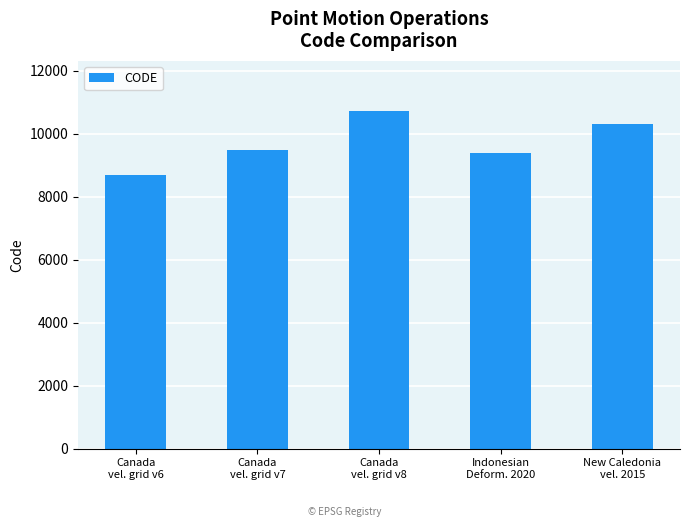

How many values are below 9483?

2